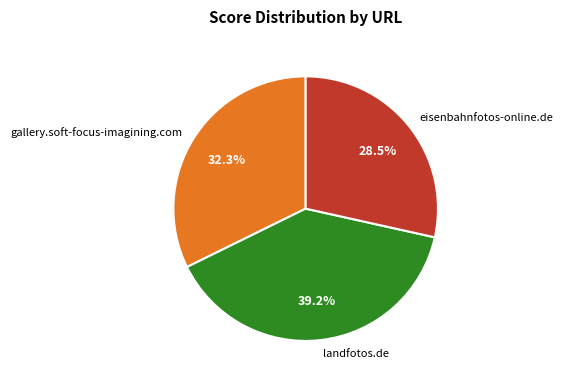

How many slices are in this pie chart?

3